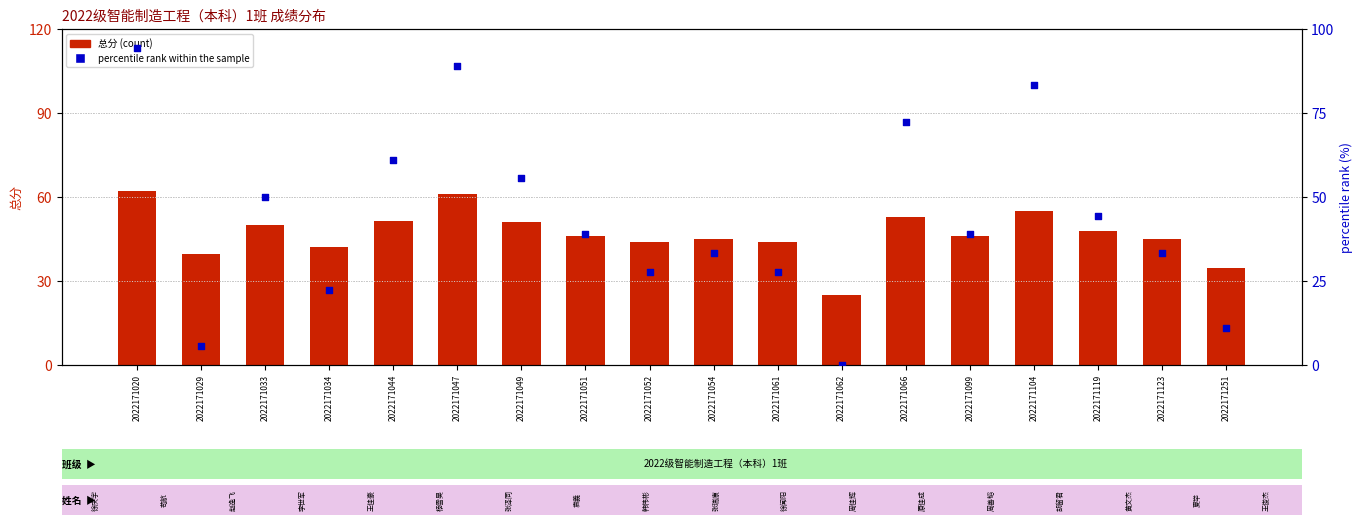

Which series contains the highest Y value?

percentile rank within the sample